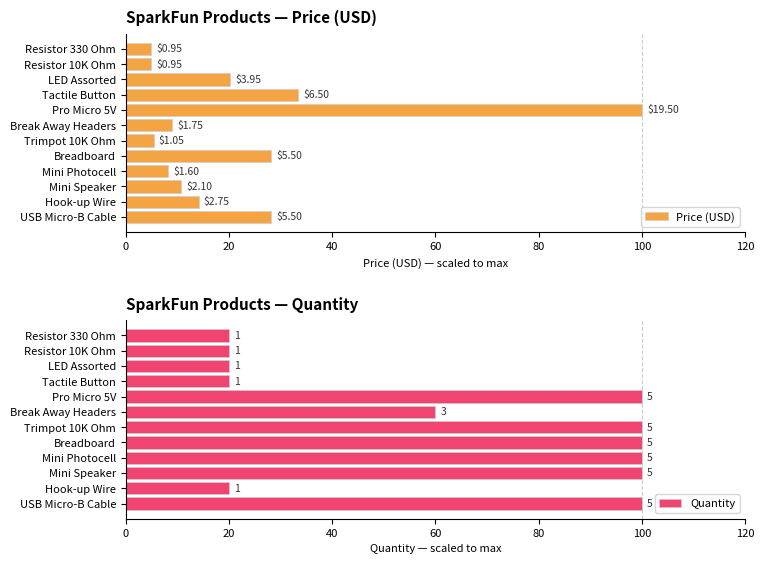

Is the value of Quantity at Mini Photocell greater than the value of Price (USD) at Pro Micro 5V?

No